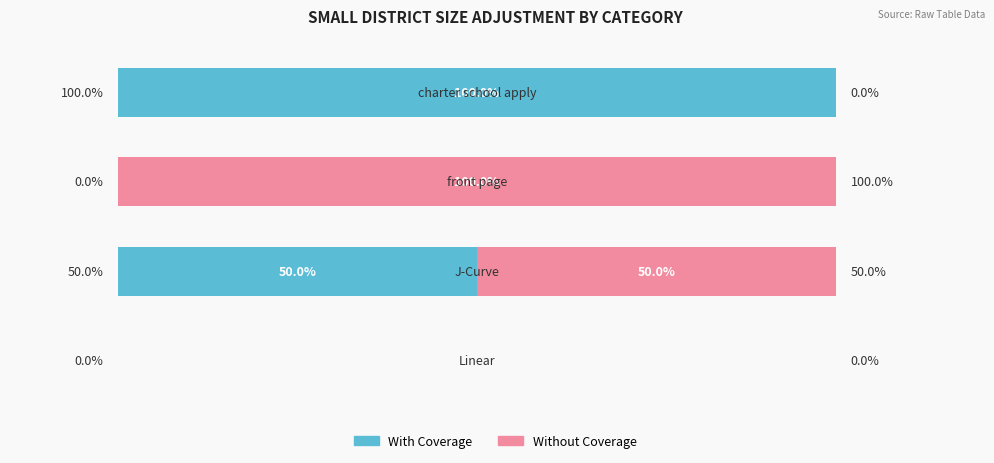

What are all the series names shown in the legend?

With Coverage, Without Coverage